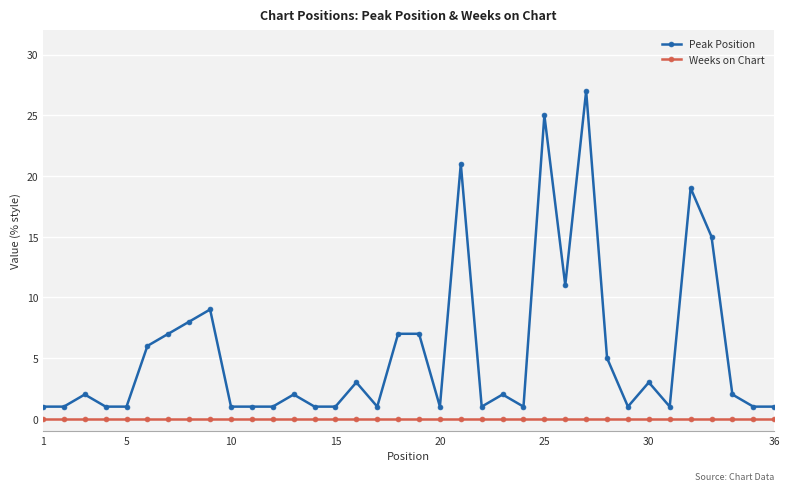

Rank the series by their average value, from highest to lowest.

Peak Position, Weeks on Chart